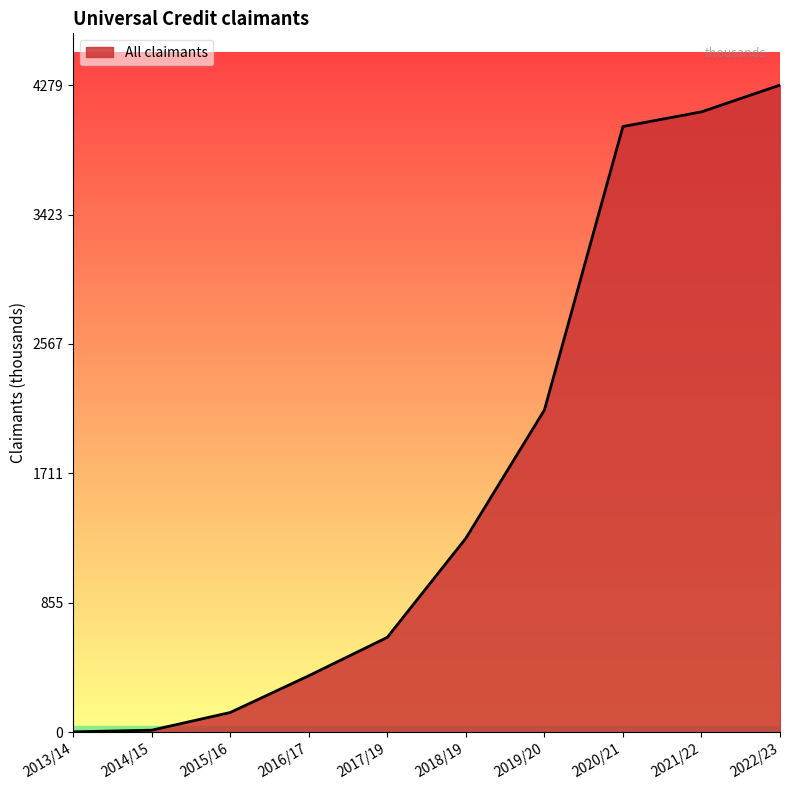

True or false: the data has more than 2 interior local peaks.

False